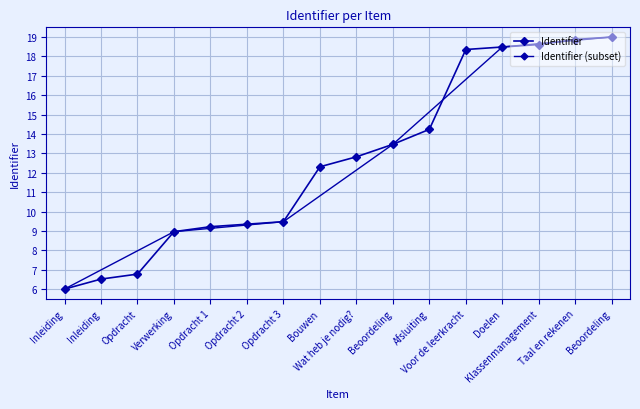

At which label does the data first exceed 12?

Bouwen